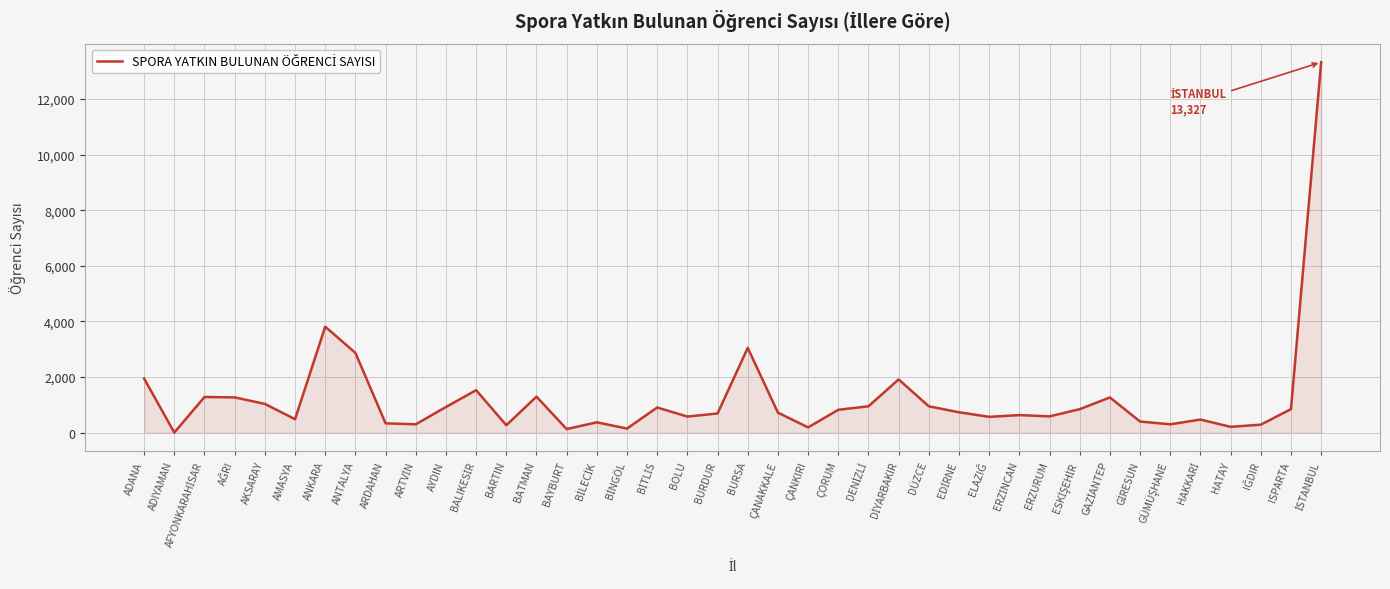

What is the sum of the values at ÇANKIRI and HATAY?

394